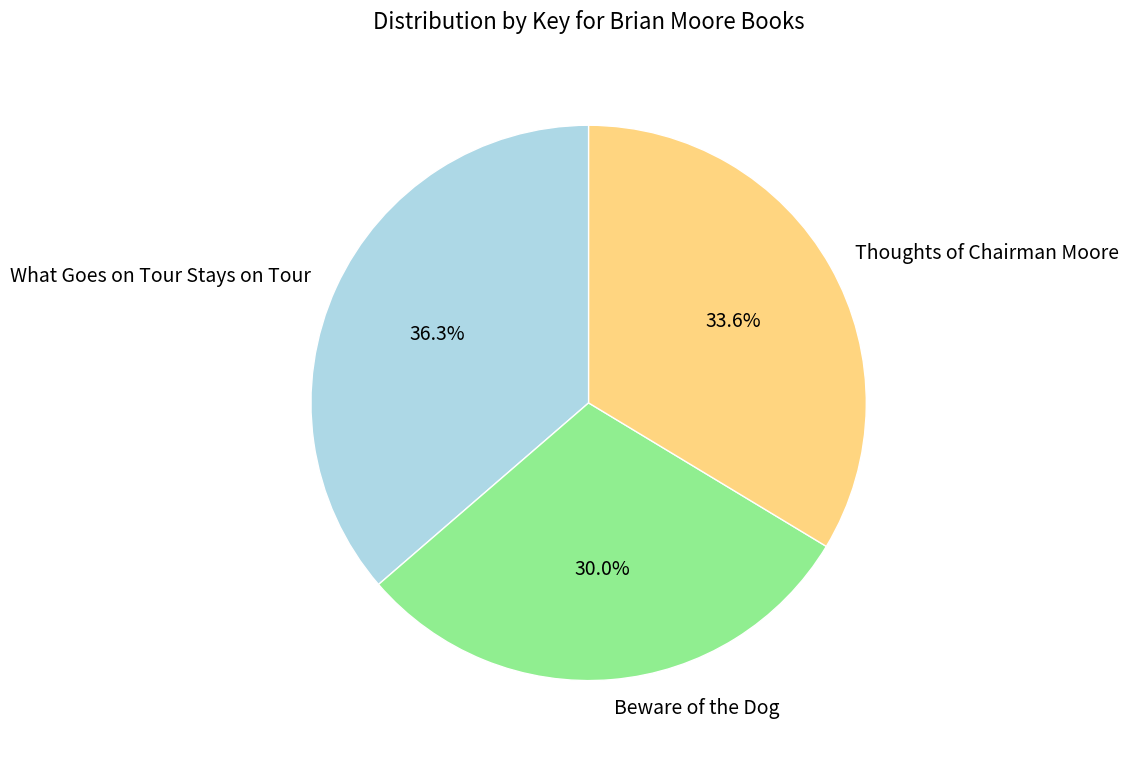

How many segments does this pie chart have?

3